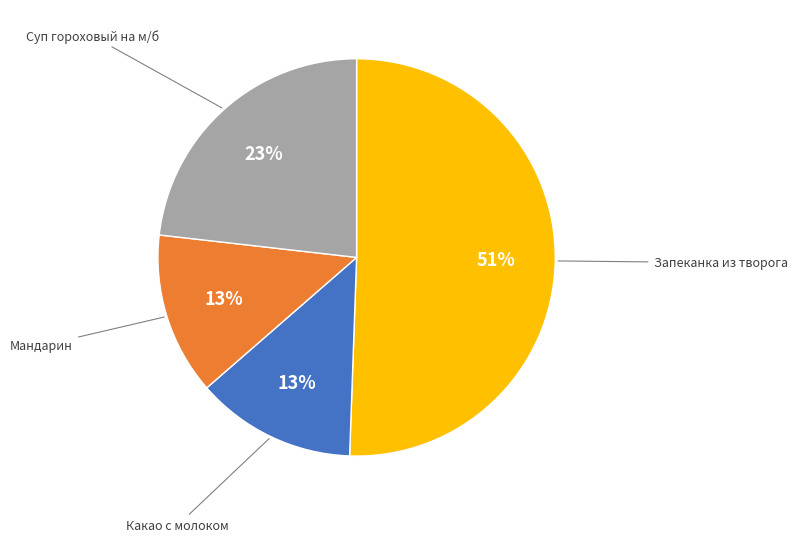

To the nearest percent, what is the average slice percentage?

25%